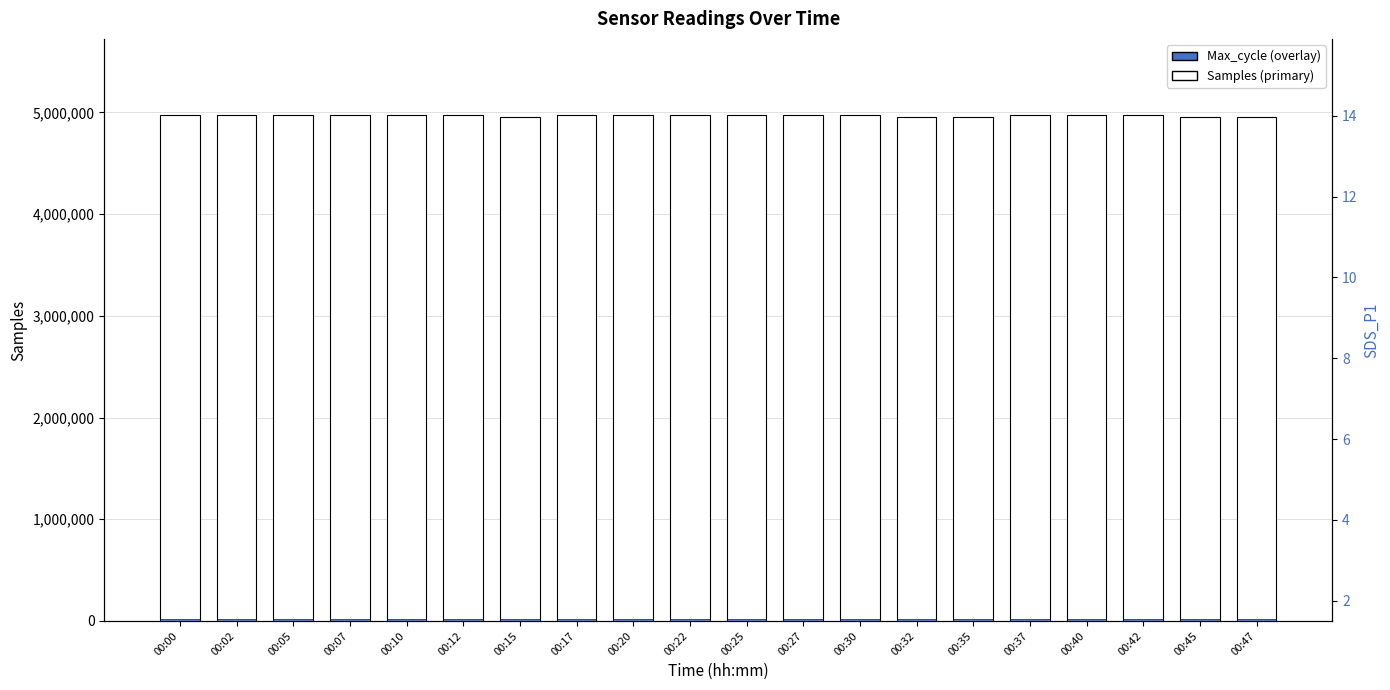

What is the value of the Samples (primary) bar at the 14th from the left?

4958893